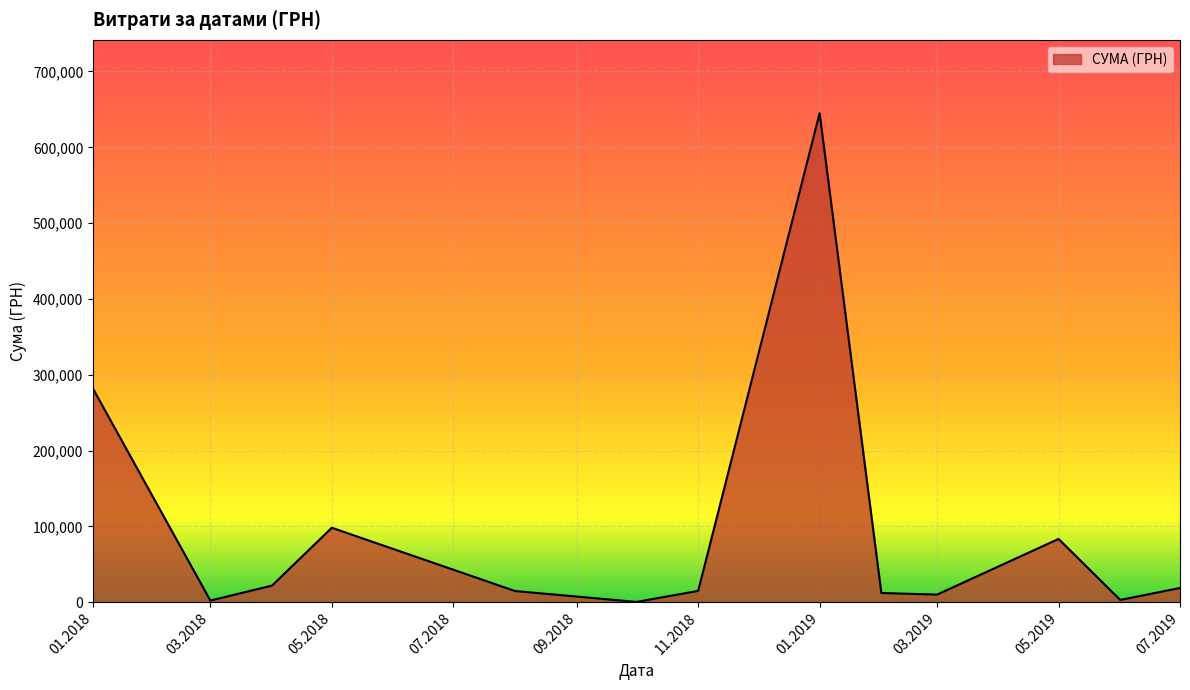

How many lines are shown in the chart?

1